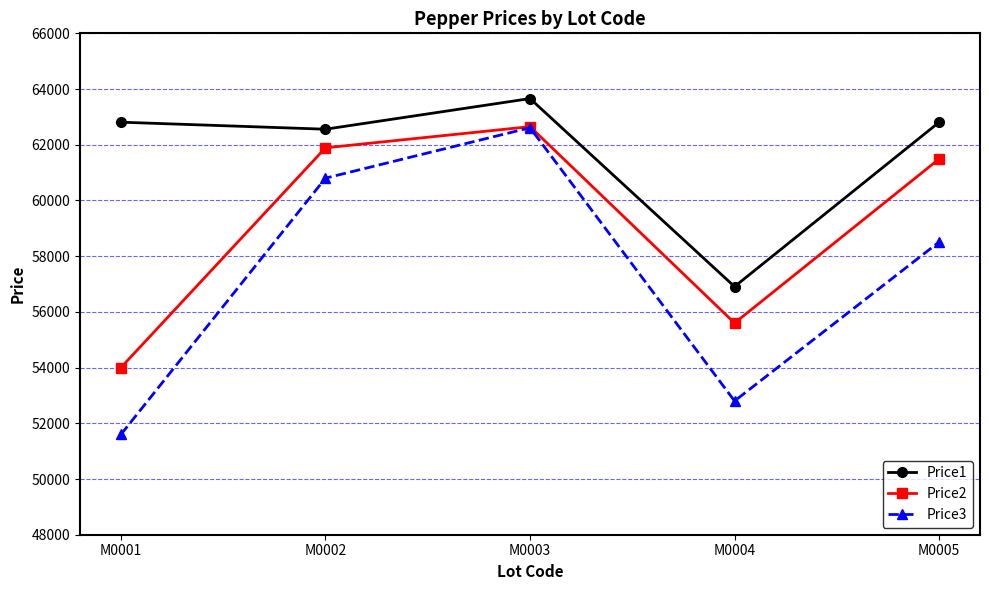

What is the value of the Price3 point at the 3rd from the left?

62611